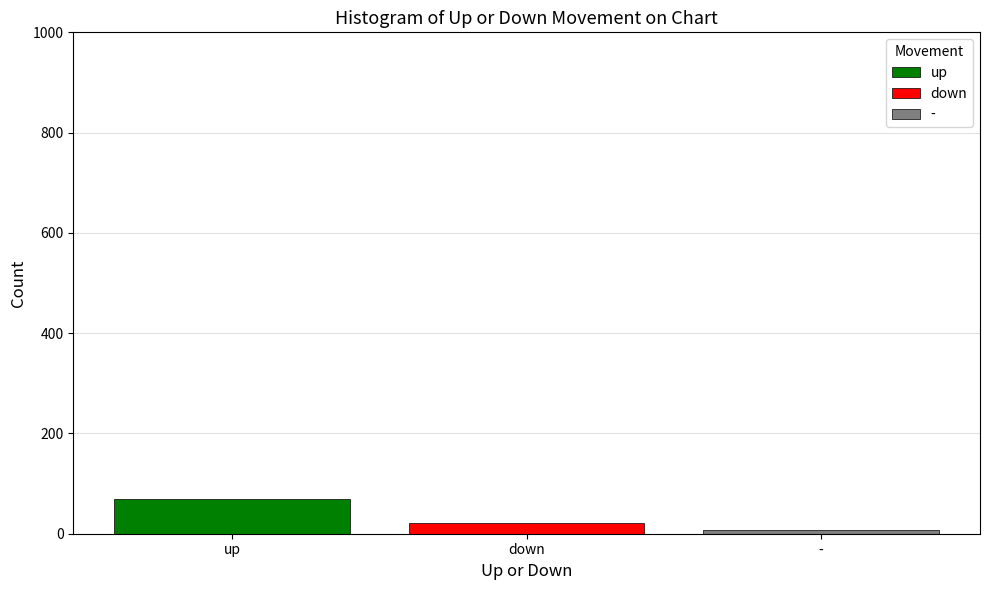

The down series shows 22 at down. True or false?

True